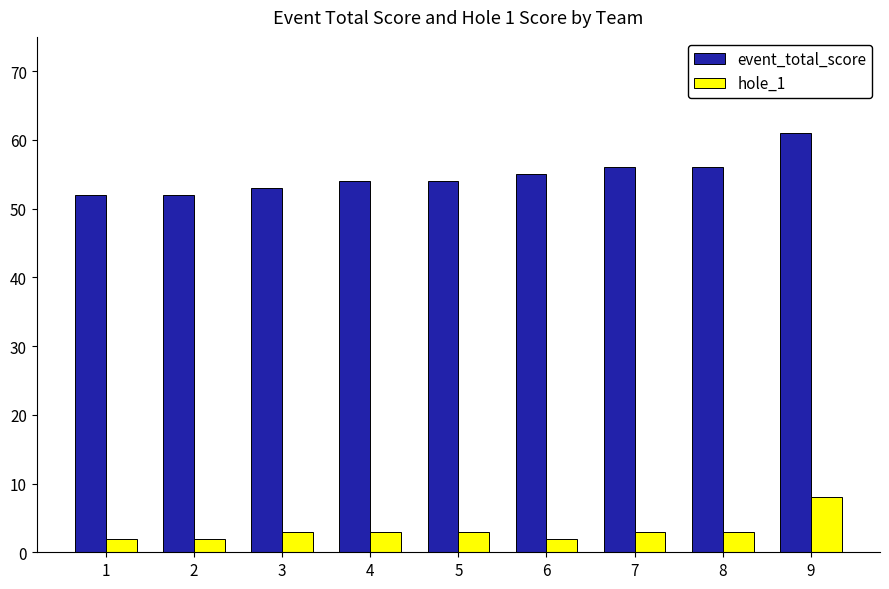

Which label corresponds to the largest value in the chart?

9